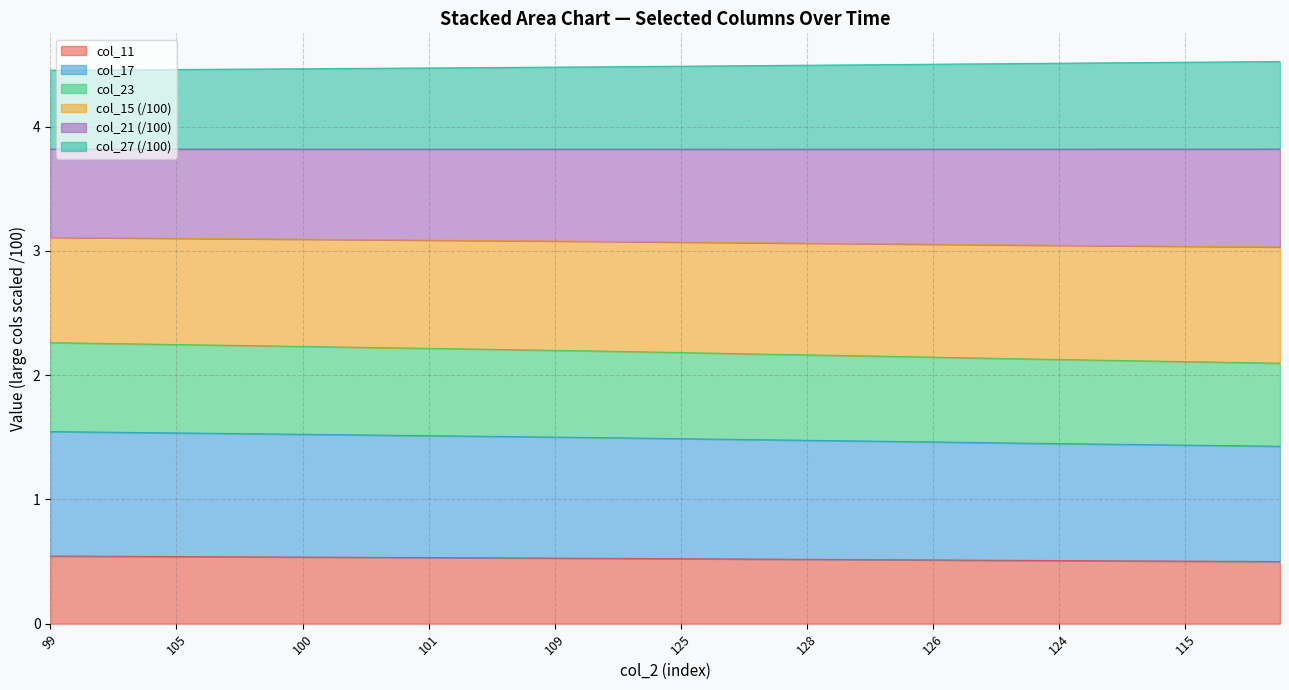

What are all the series names shown in the legend?

col_11, col_17, col_23, col_15 (/100), col_21 (/100), col_27 (/100)